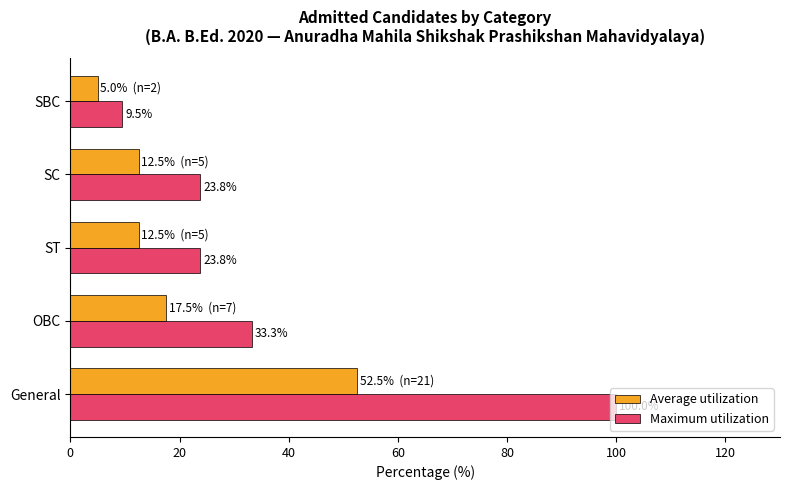

What is the sum of all Average utilization values?

100.0